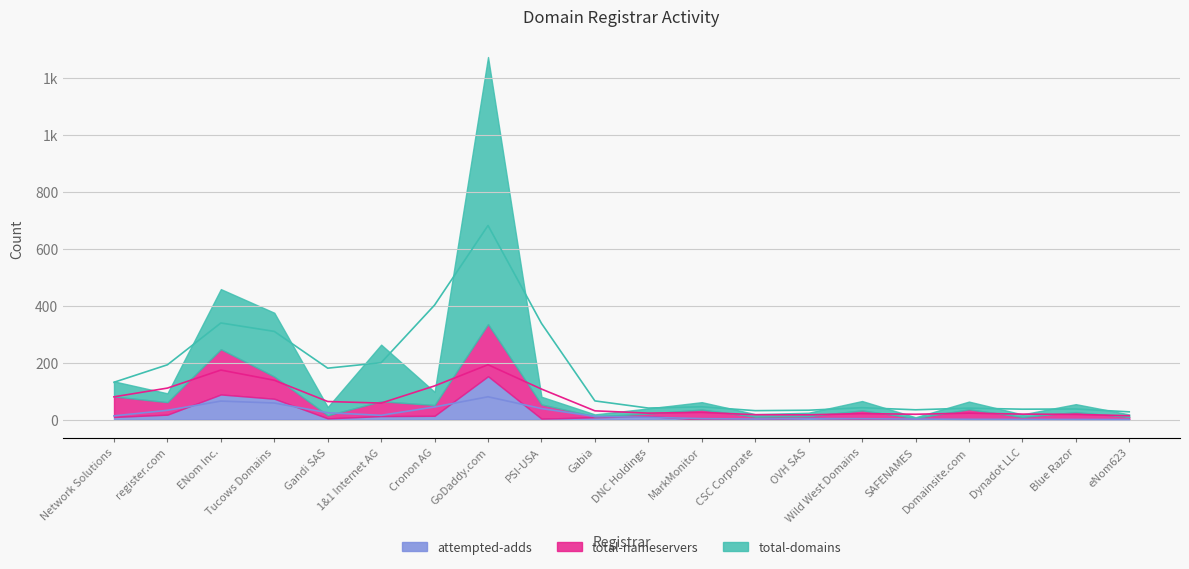

Which category has the lowest value in the total-nameservers series?

Gabia